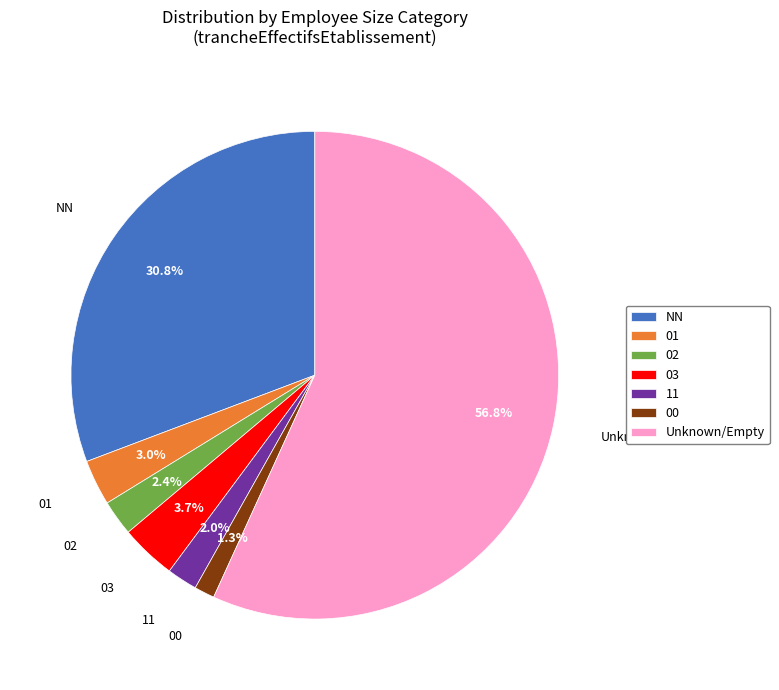

What is the largest slice in the pie chart?

Unknown/Empty